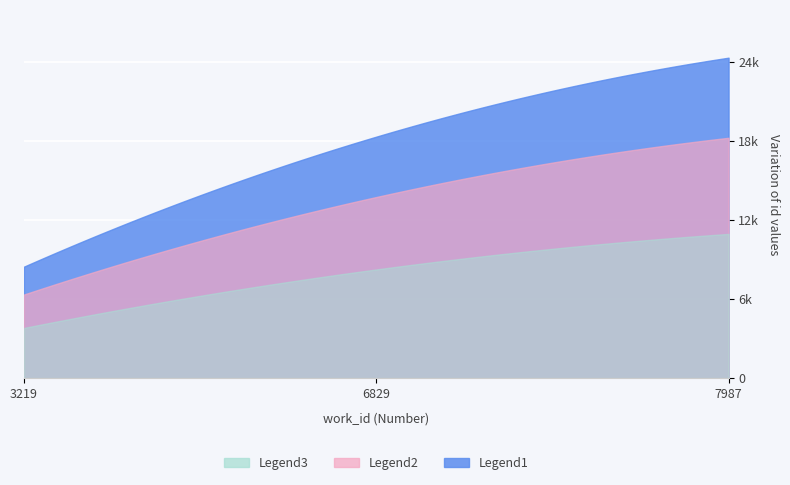

Is the value of Legend2 at 6829 greater than the value of Legend1 at 6829?

No